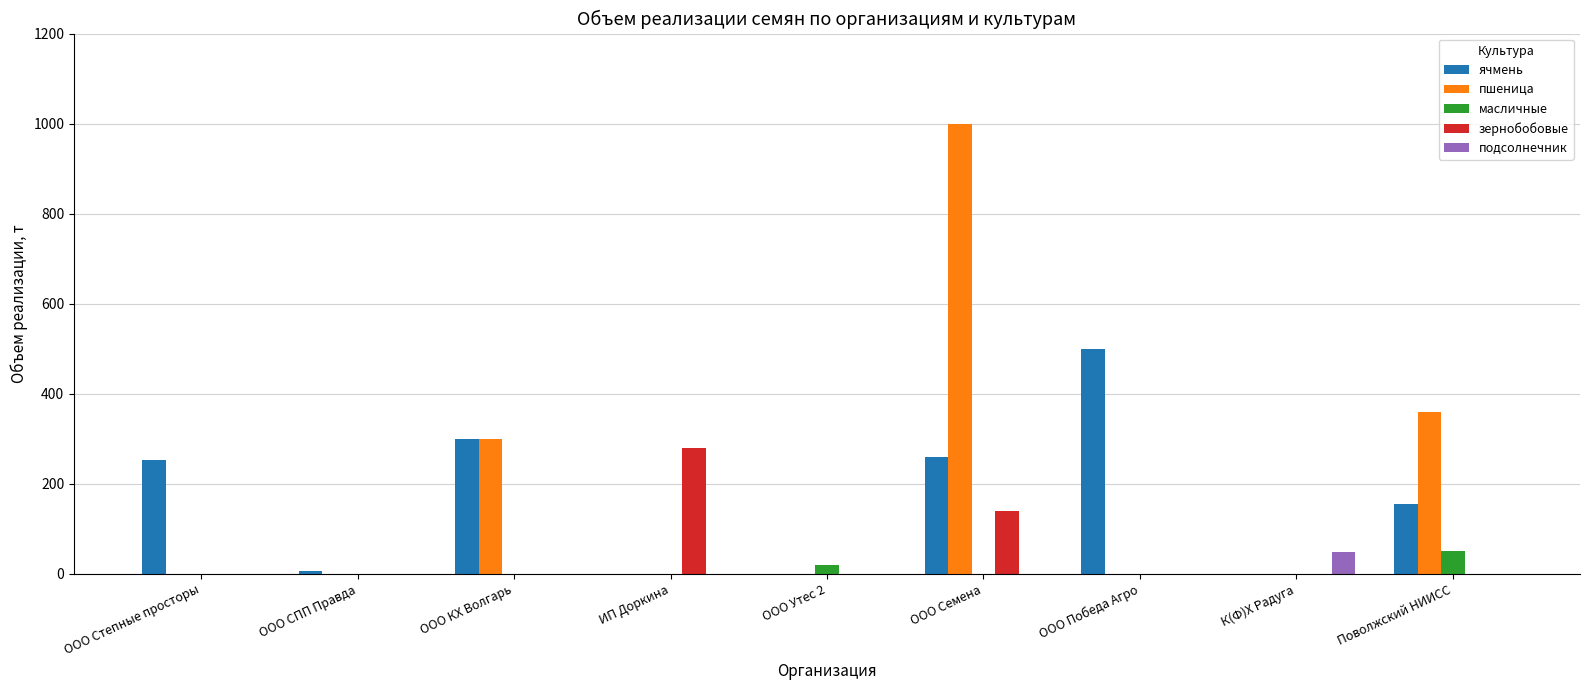

Reading left to right, extract all data points from this chart.

ячмень: 252.0	6.0	300.0	0.0	0.0	260.0	500.0	0.0	155.0
пшеница: 0.0	0.0	300.0	0.0	0.0	1000.0	0.0	0.0	360.0
масличные: 0.0	0.0	0.0	0.0	20.0	0.0	0.0	0.0	50.0
зернобобовые: 0.0	0.0	0.0	280.0	0.0	140.0	0.0	0.0	0.0
подсолнечник: 0.0	0.0	0.0	0.0	0.0	0.0	0.0	47.5	0.0